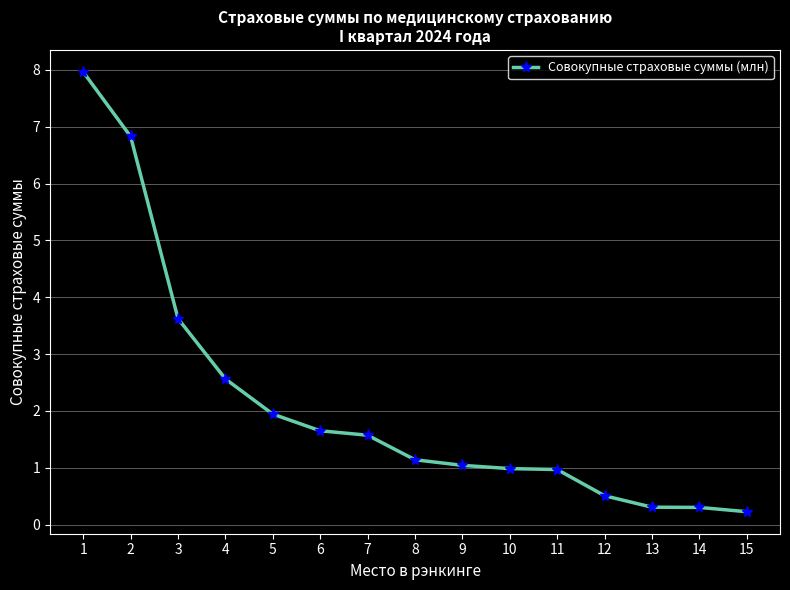

Which has a higher value, 4 or 7?

4